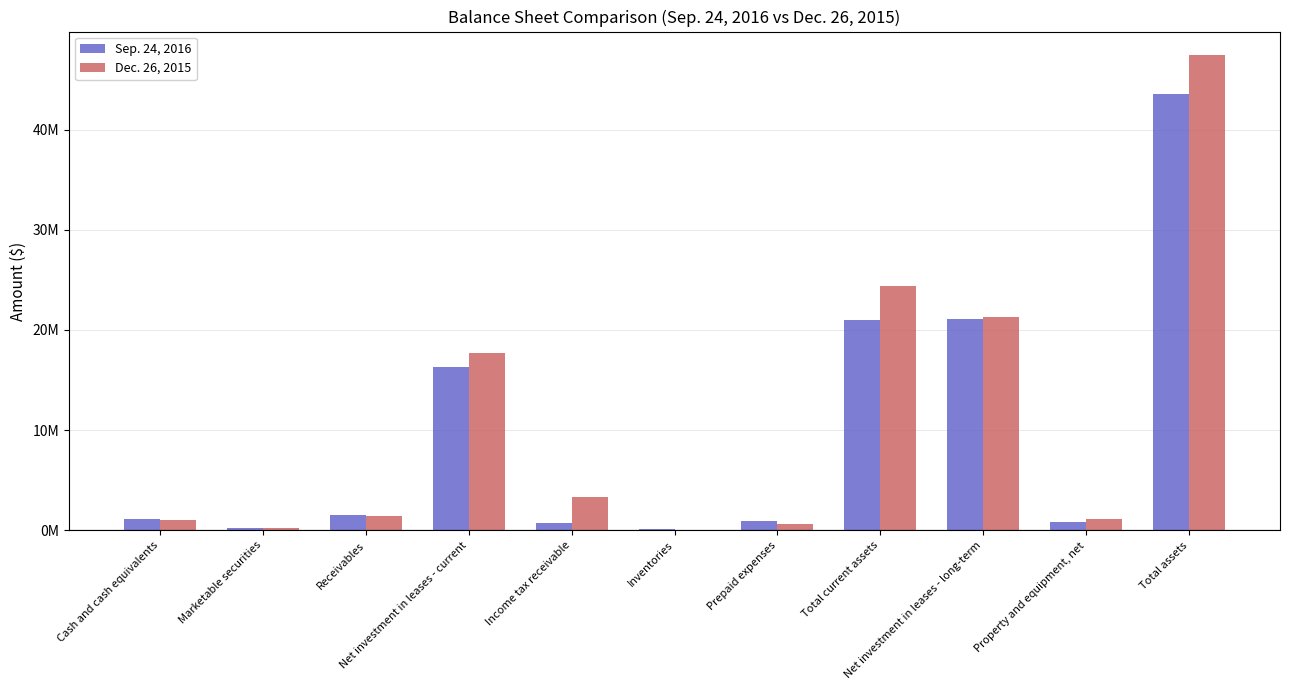

What is the sum of all Sep. 24, 2016 values?

107314100